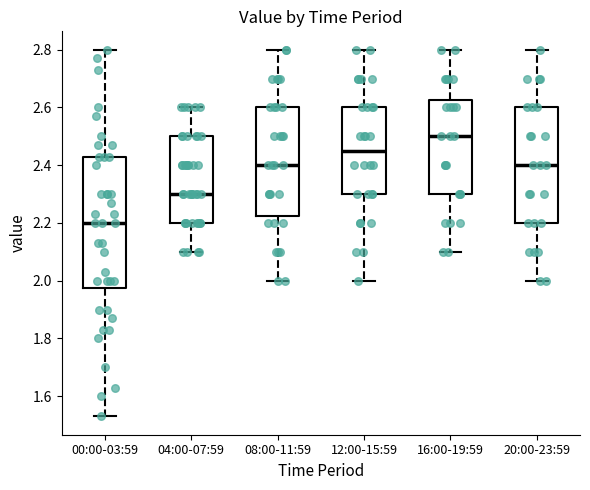

Reading left to right, read every box against the y-axis: the position of its median line, the range the box covers, and the ends of its whiskers. The values are not printed on the chart, so give them approximately, as read against the axis.

00:00-03:59: median 2.20, box 1.98 to 2.44, whiskers 1.54 to 2.80
04:00-07:59: median 2.30, box 2.20 to 2.50, whiskers 2.10 to 2.60
08:00-11:59: median 2.40, box 2.22 to 2.60, whiskers 2.00 to 2.80
12:00-15:59: median 2.46, box 2.30 to 2.60, whiskers 2.00 to 2.80
16:00-19:59: median 2.50, box 2.30 to 2.62, whiskers 2.10 to 2.80
20:00-23:59: median 2.40, box 2.20 to 2.60, whiskers 2.00 to 2.80